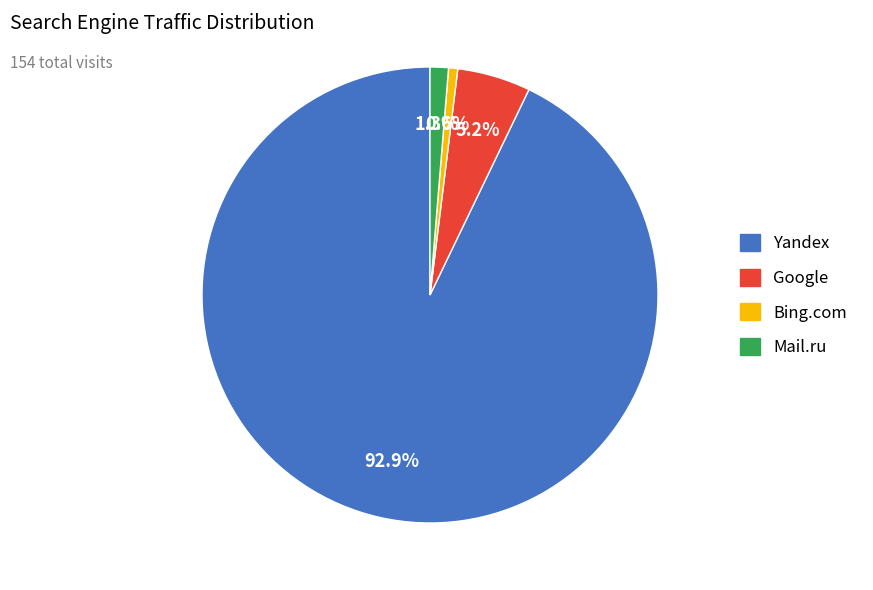

Is there any slice that represents more than half of the pie?

Yes